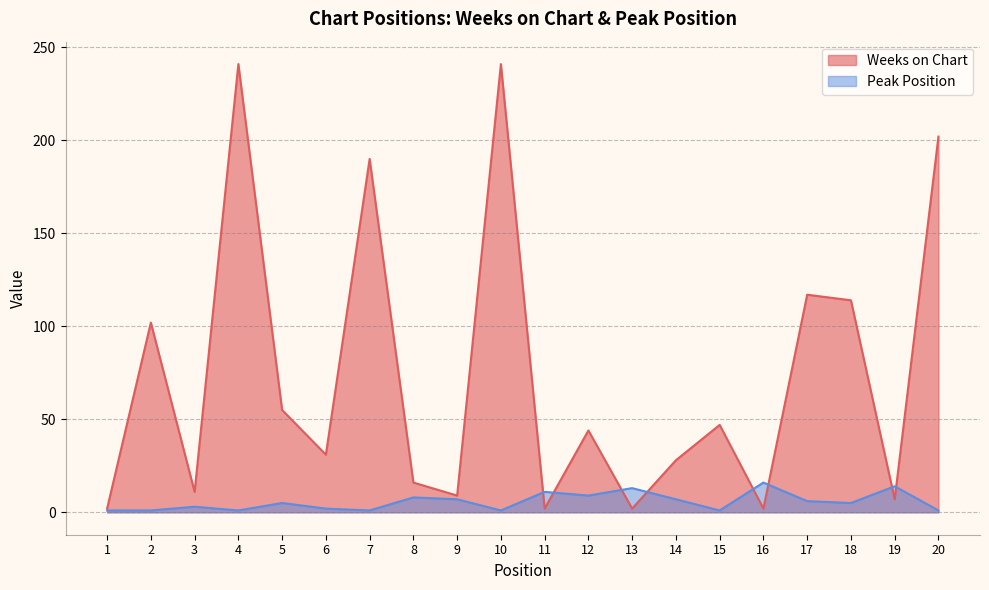

Where do Weeks on Chart and Peak Position first cross each other?

10 and 11